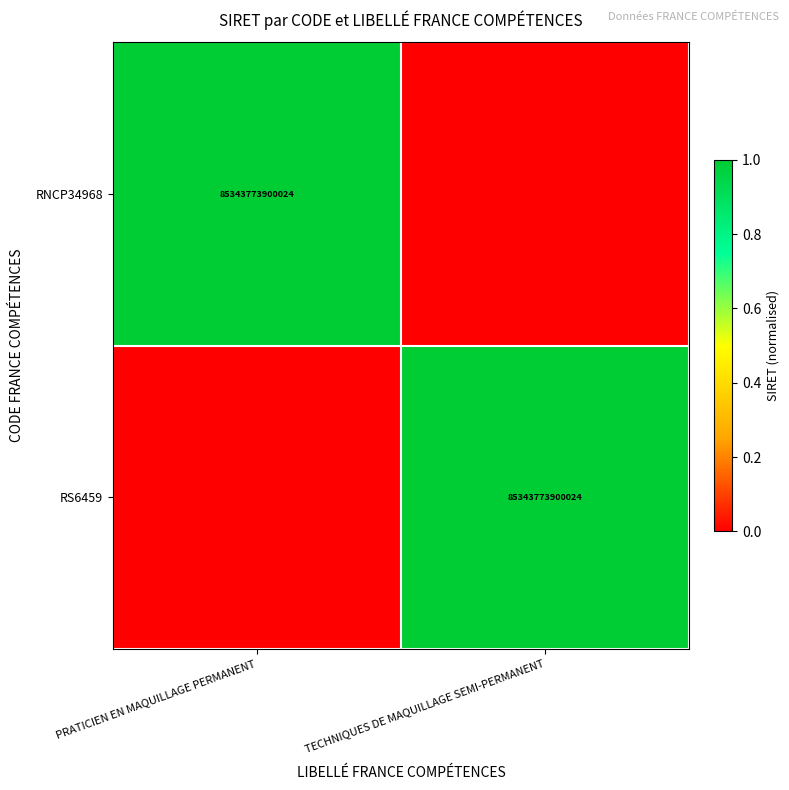

How many data points does each series have?

2